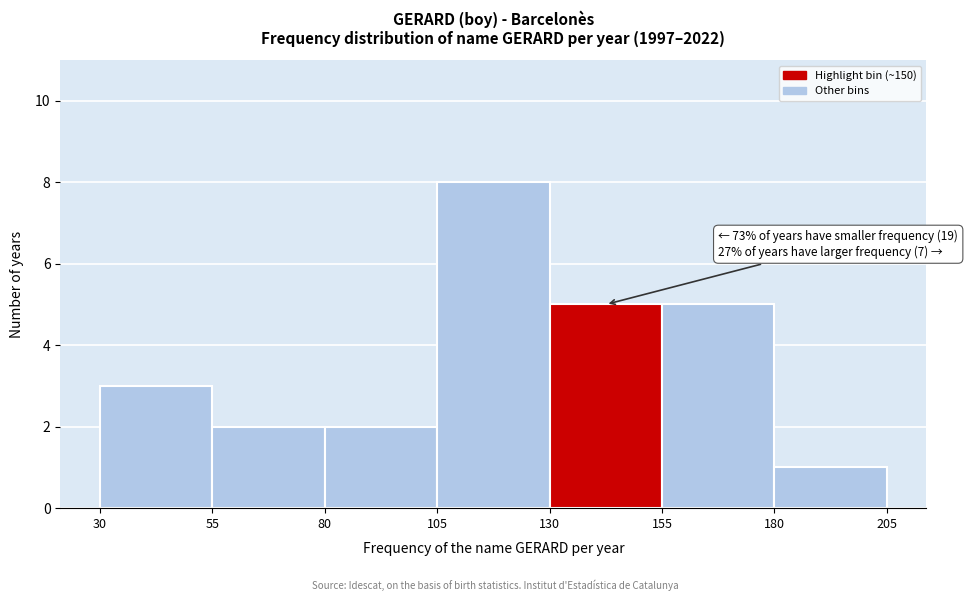

Which range on the x-axis has the tallest bar?

105 to 130